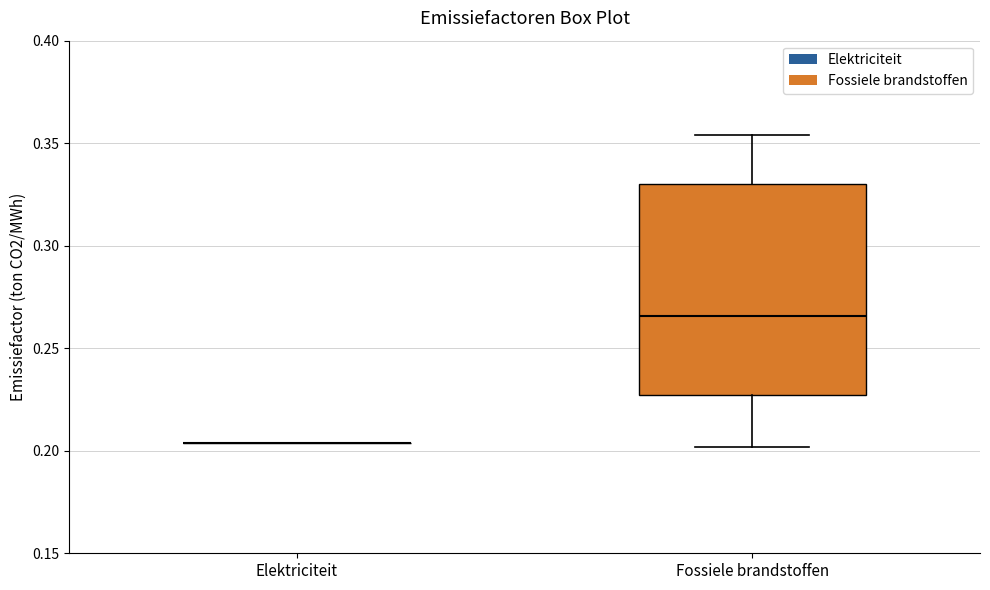

Reading left to right, transcribe this box plot: for each box, give where its median line is, the range the box spans, and where its two whiskers end, as read against the y-axis. The values are not printed on the chart, so give them approximately, as read against the axis.

Elektriciteit: box collapsed to a line at 0.205, whiskers 0.205 to 0.205
Fossiele brandstoffen: median 0.265, box 0.225 to 0.330, whiskers 0.200 to 0.355